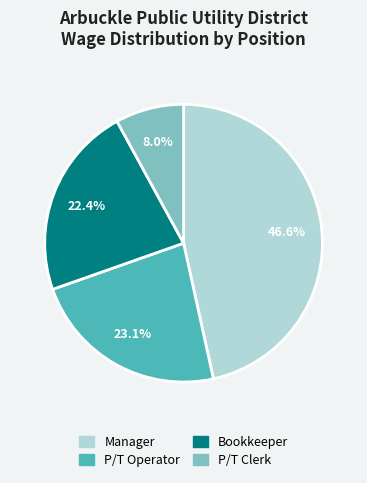

Is P/T Operator the majority of the pie?

No